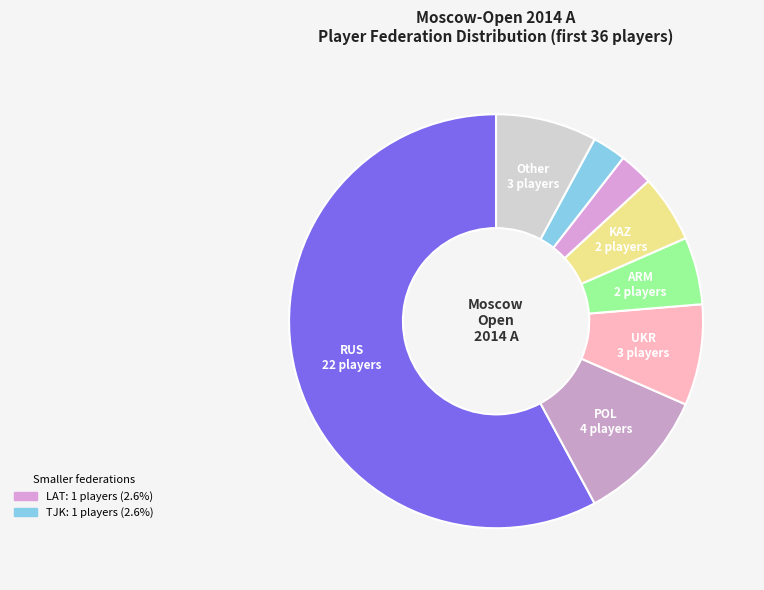

What is the smallest slice in the pie chart?

LAT